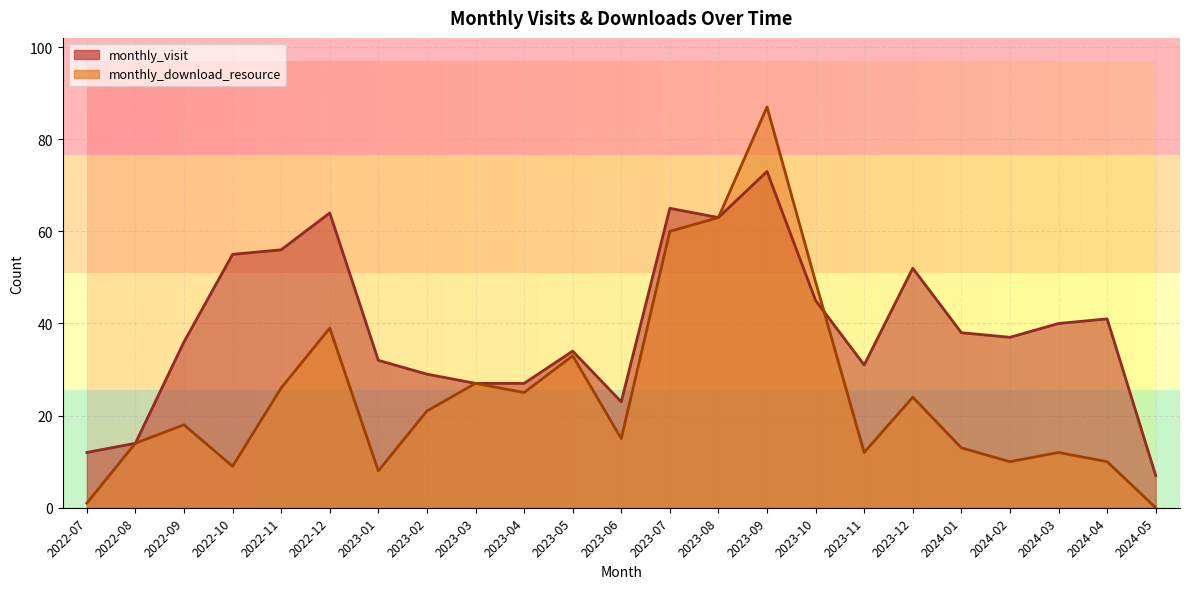

How many intersections are there between monthly_download_resource and monthly_visit?

1